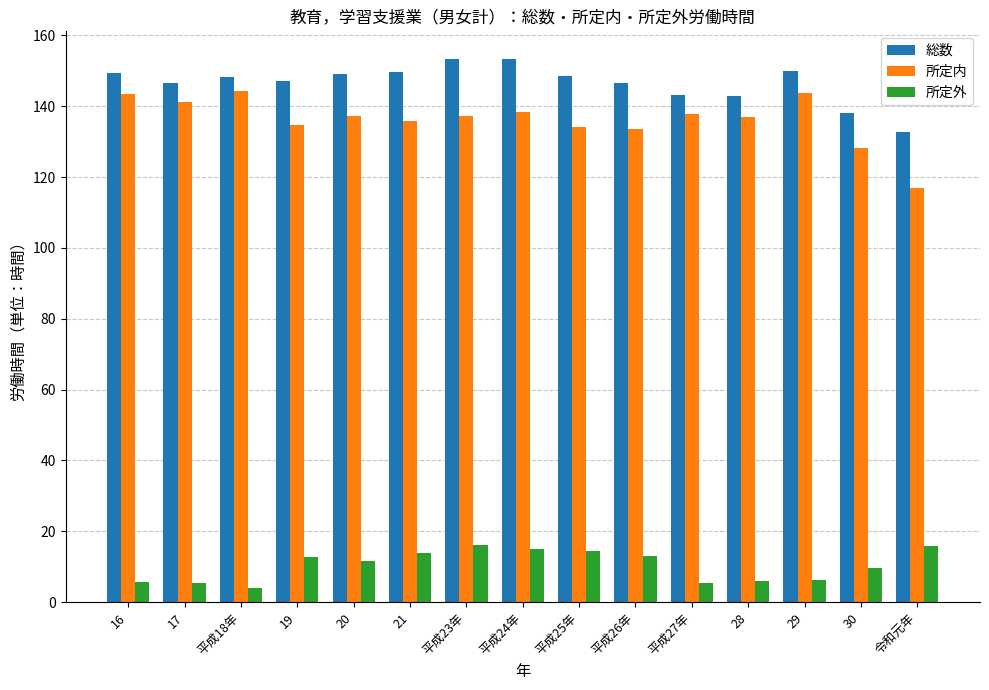

What is the value of the 所定外 bar at the 12th from the left?

5.9